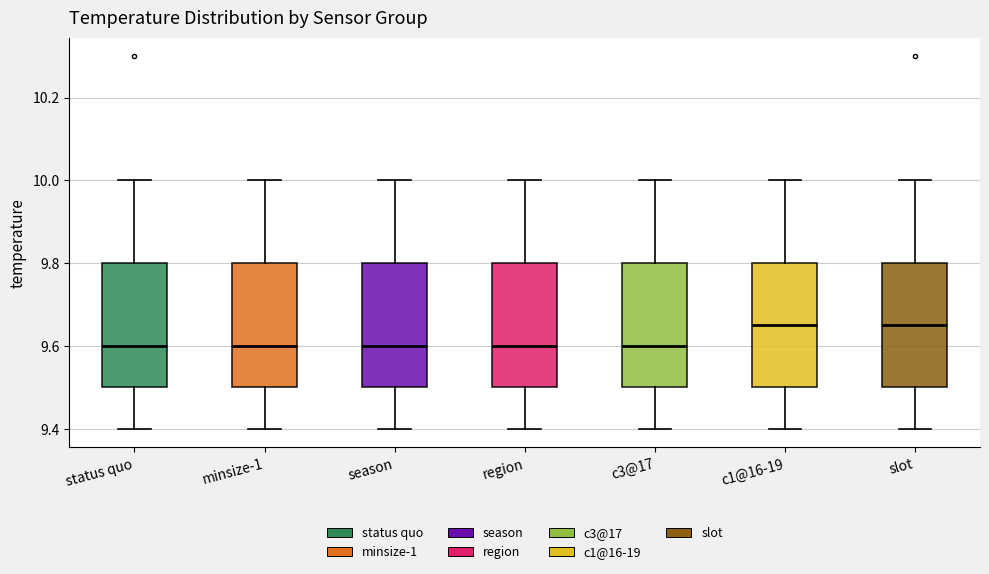

Reading left to right, read every box against the y-axis: the position of its median line, the range the box covers, and the ends of its whiskers. The values are not printed on the chart, so give them approximately, as read against the axis.

status quo: median 9.60, box 9.50 to 9.80, whiskers 9.40 to 10.00
minsize-1: median 9.60, box 9.50 to 9.80, whiskers 9.40 to 10.00
season: median 9.60, box 9.50 to 9.80, whiskers 9.40 to 10.00
region: median 9.60, box 9.50 to 9.80, whiskers 9.40 to 10.00
c3@17: median 9.60, box 9.50 to 9.80, whiskers 9.40 to 10.00
c1@16-19: median 9.66, box 9.50 to 9.80, whiskers 9.40 to 10.00
slot: median 9.66, box 9.50 to 9.80, whiskers 9.40 to 10.00